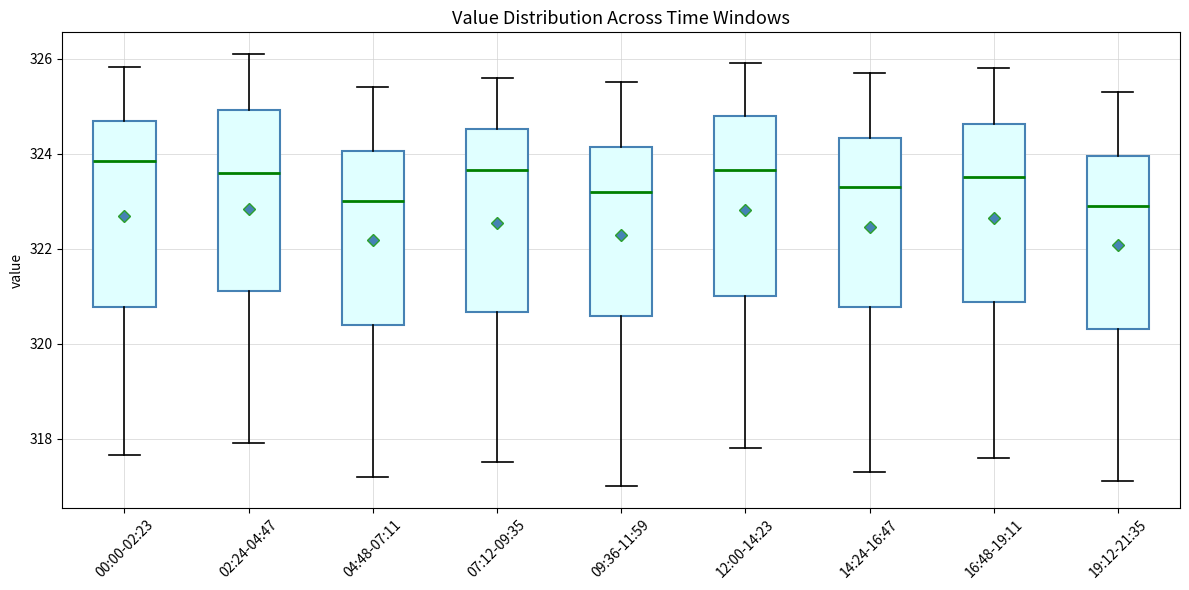

Where does the median line of the box for 04:48-07:11 sit on the y-axis? The values are not printed on the chart, so give them approximately, as read against the axis.

323.0